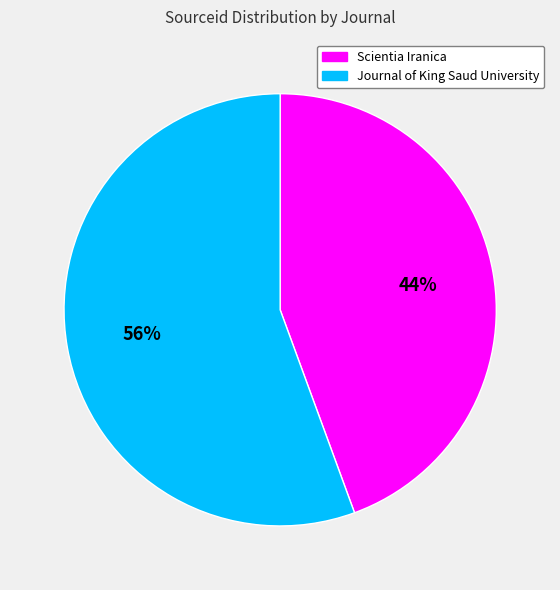

Is the sum of Journal of King Saud University and Scientia Iranica greater than half?

Yes